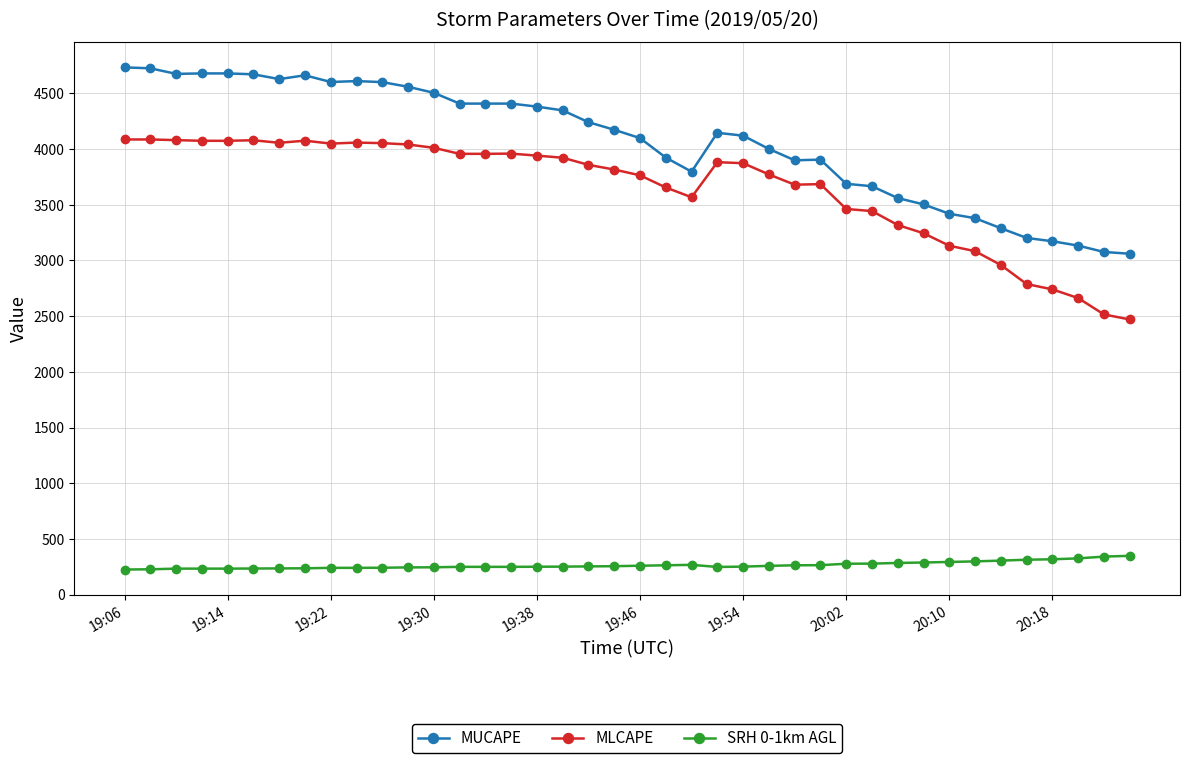

True or false: SRH 0-1km AGL and MUCAPE cross at least once.

False